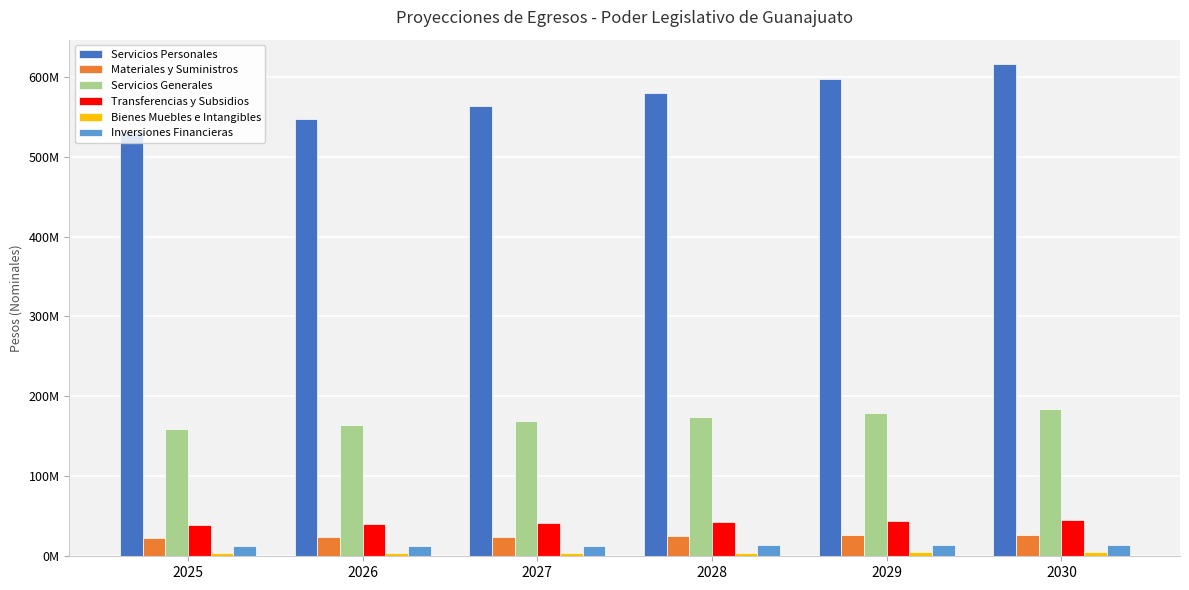

What is the value of the Transferencias y Subsidios bar at the 1st from the left?

38743287.0